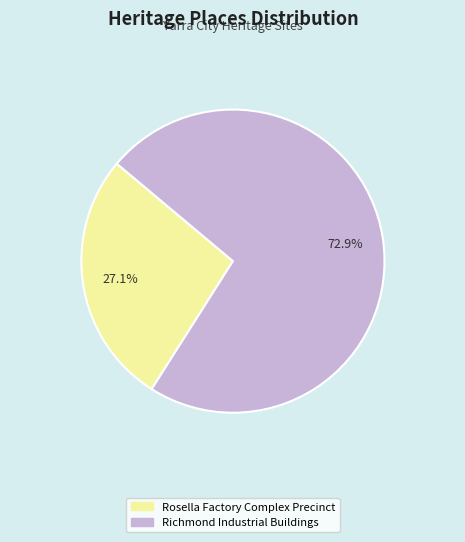

To the nearest percent, what portion does Richmond Industrial Buildings represent?

73%